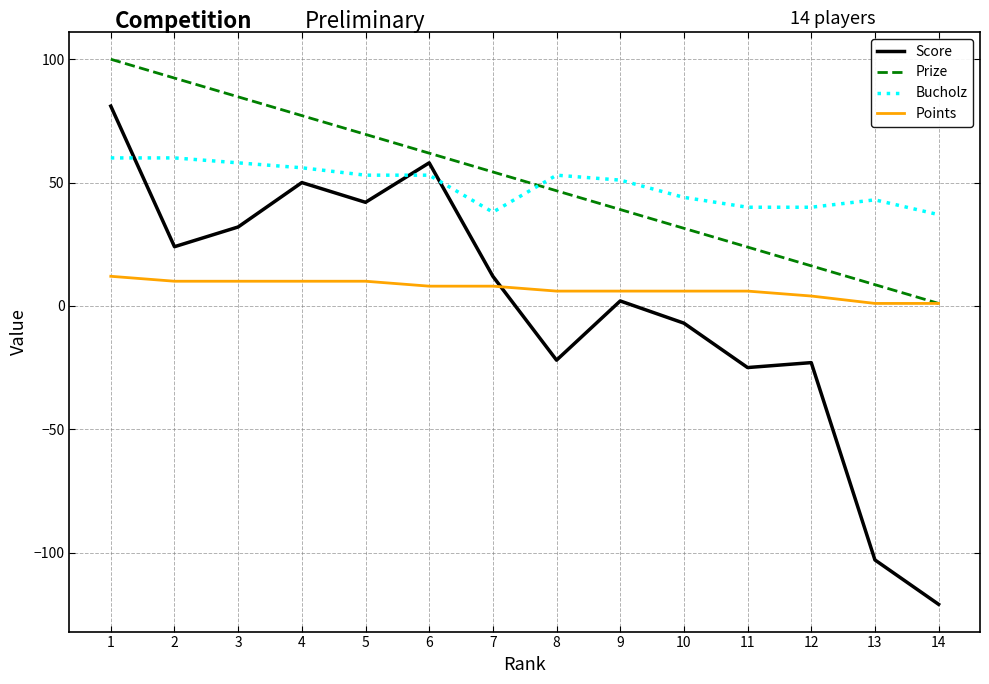

What is the total value across all series at 3?

184.8